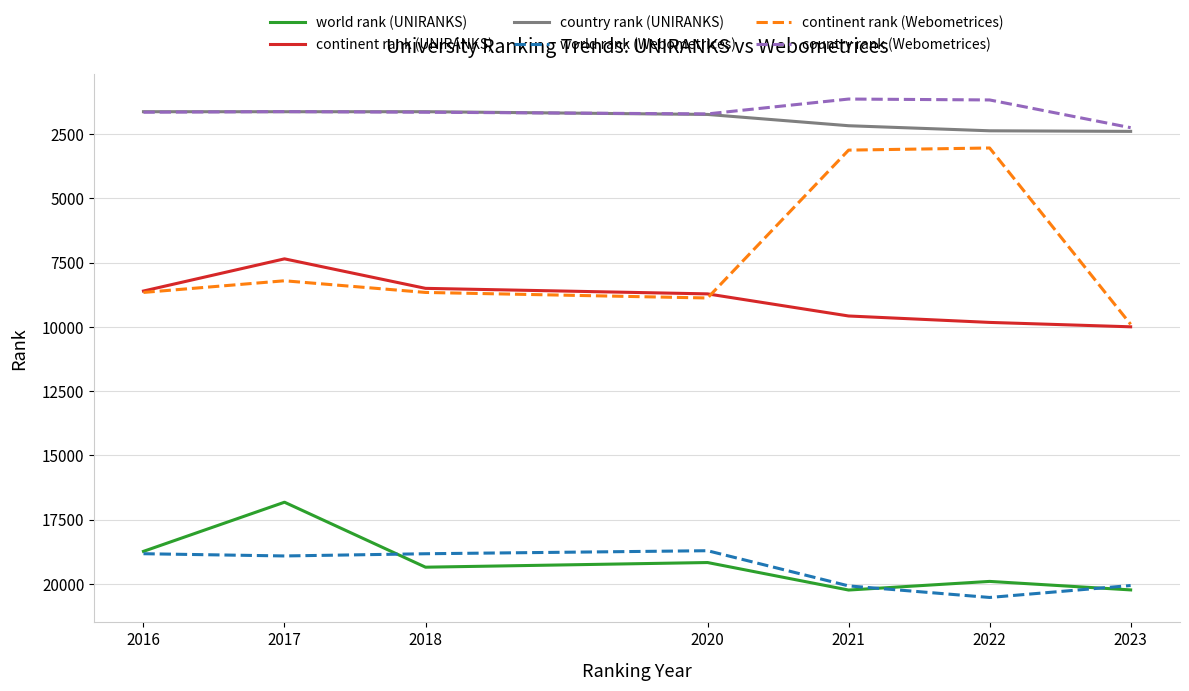

True or false: world rank (UNIRANKS) and country rank (Webometrices) cross at least once.

False